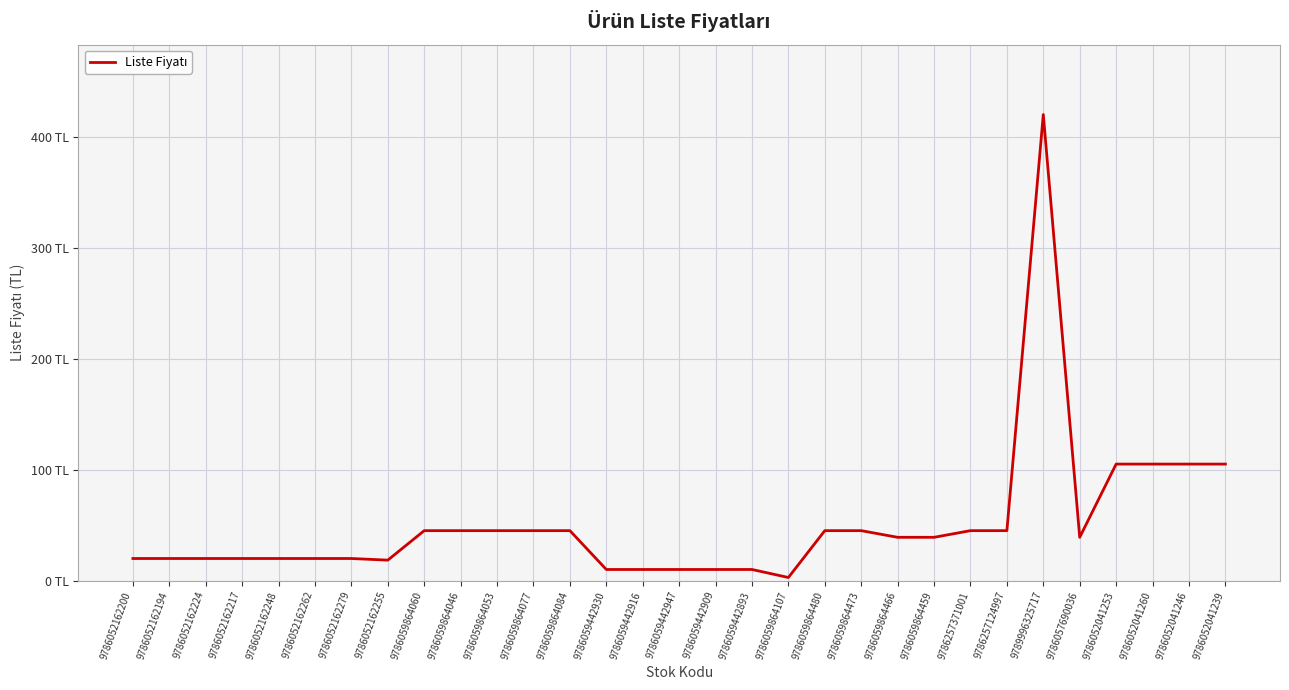

Does the chart display data point markers on the line(s)?

No